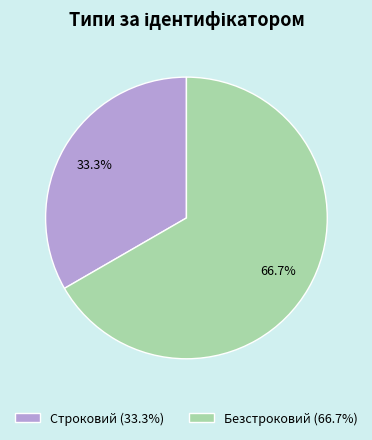

Rank the categories by value from lowest to highest.

Строковий, Безстроковий